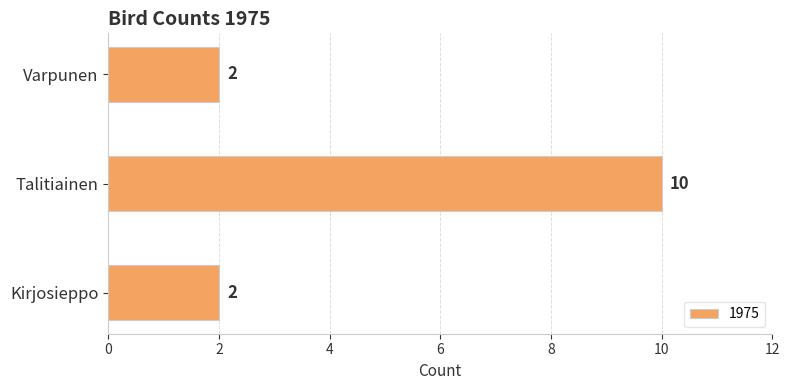

The chart shows a value of 1 at Kirjosieppo. True or false?

False